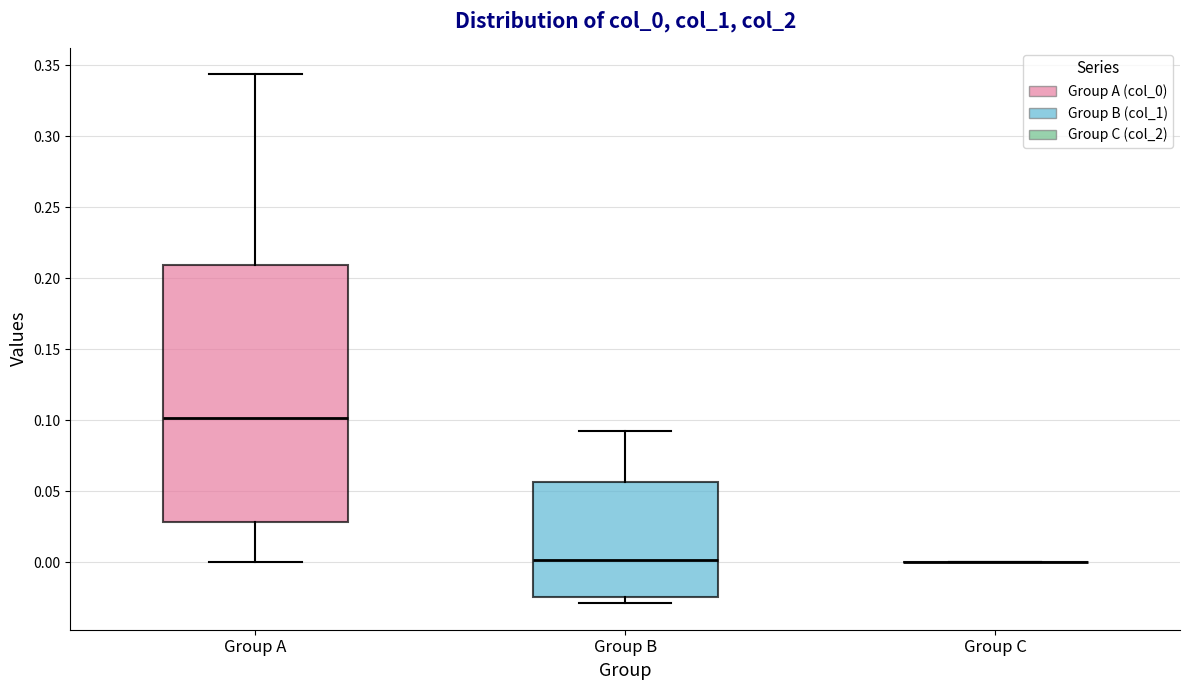

Where is the upper edge of the box for Group A on the y-axis? The values are not printed on the chart, so give them approximately, as read against the axis.

0.210